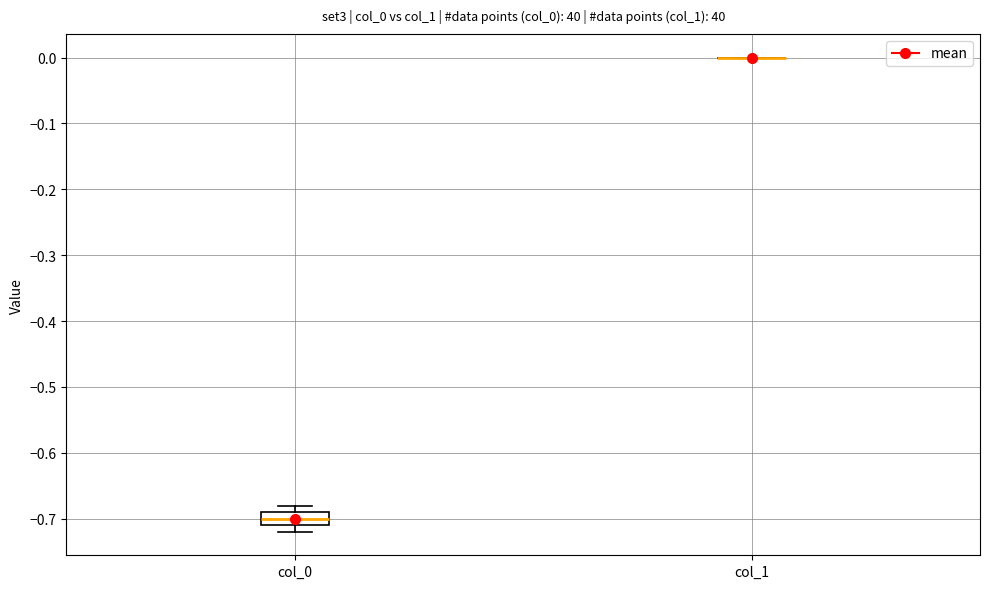

Reading left to right, read every box against the y-axis: the position of its median line, the range the box covers, and the ends of its whiskers. The values are not printed on the chart, so give them approximately, as read against the axis.

col_0: median -0.70, box -0.71 to -0.69, whiskers -0.72 to -0.68
col_1: box collapsed to a line at 0.00, whiskers 0.00 to 0.00